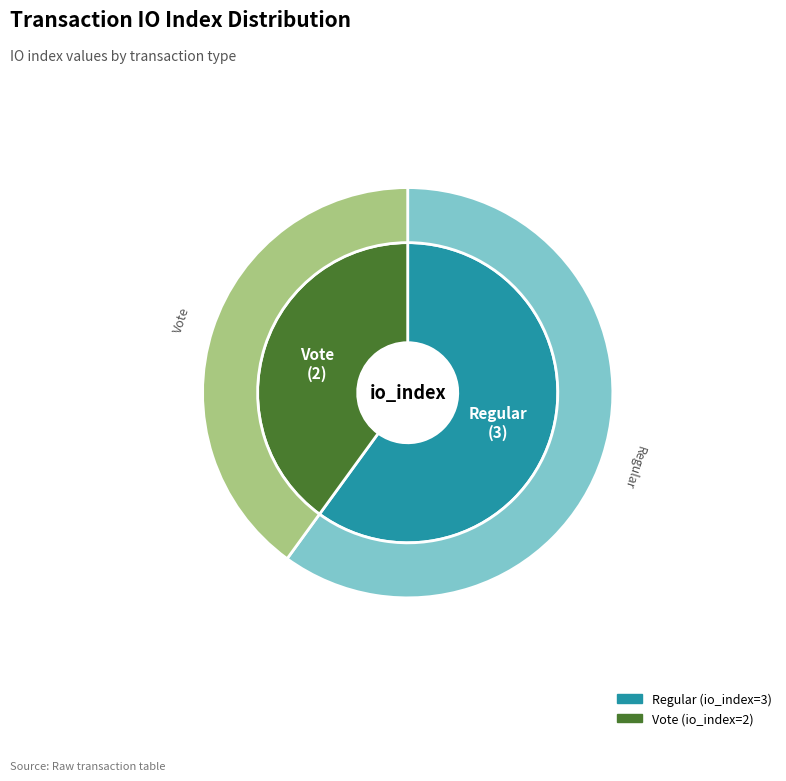

What is the change in value from Regular to Vote?

-1